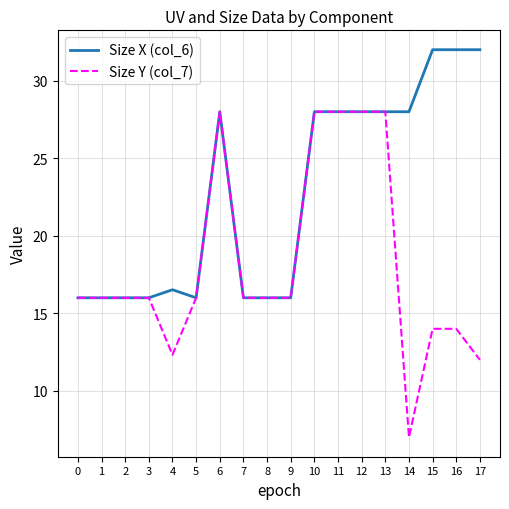

What is the total value across all series at 10?

56.0